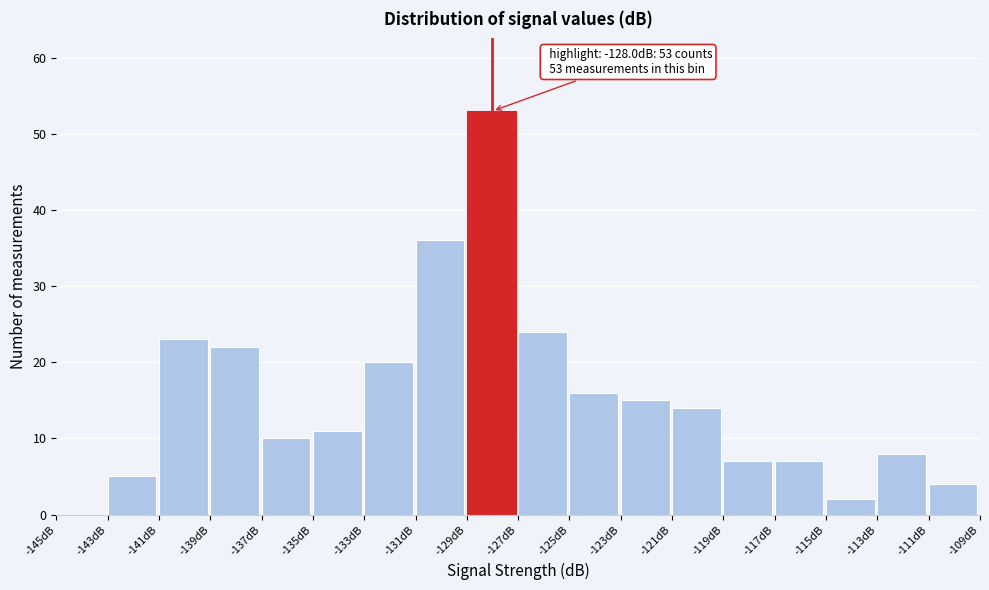

Which range on the x-axis has the tallest bar?

-129 to -127